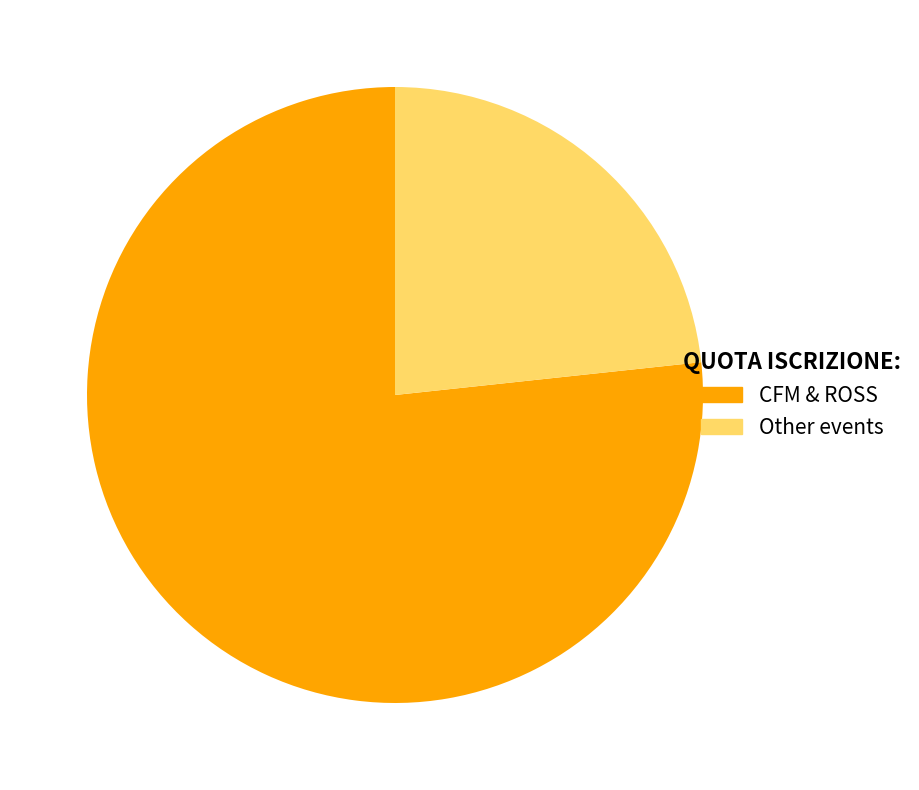

Which category accounts for the majority?

CFM & ROSS